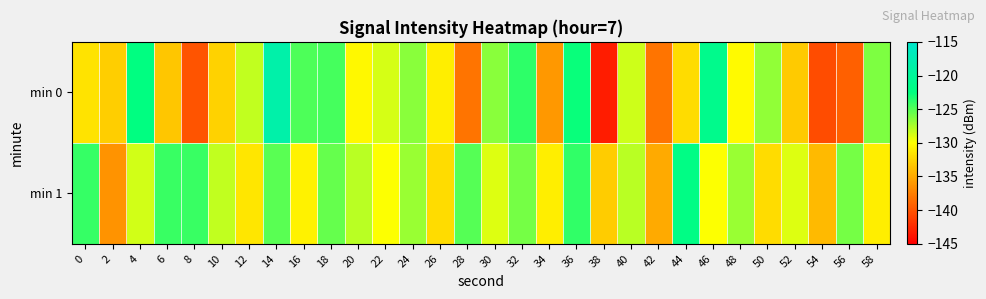

At which category does the chart reach its minimum across all series?

38